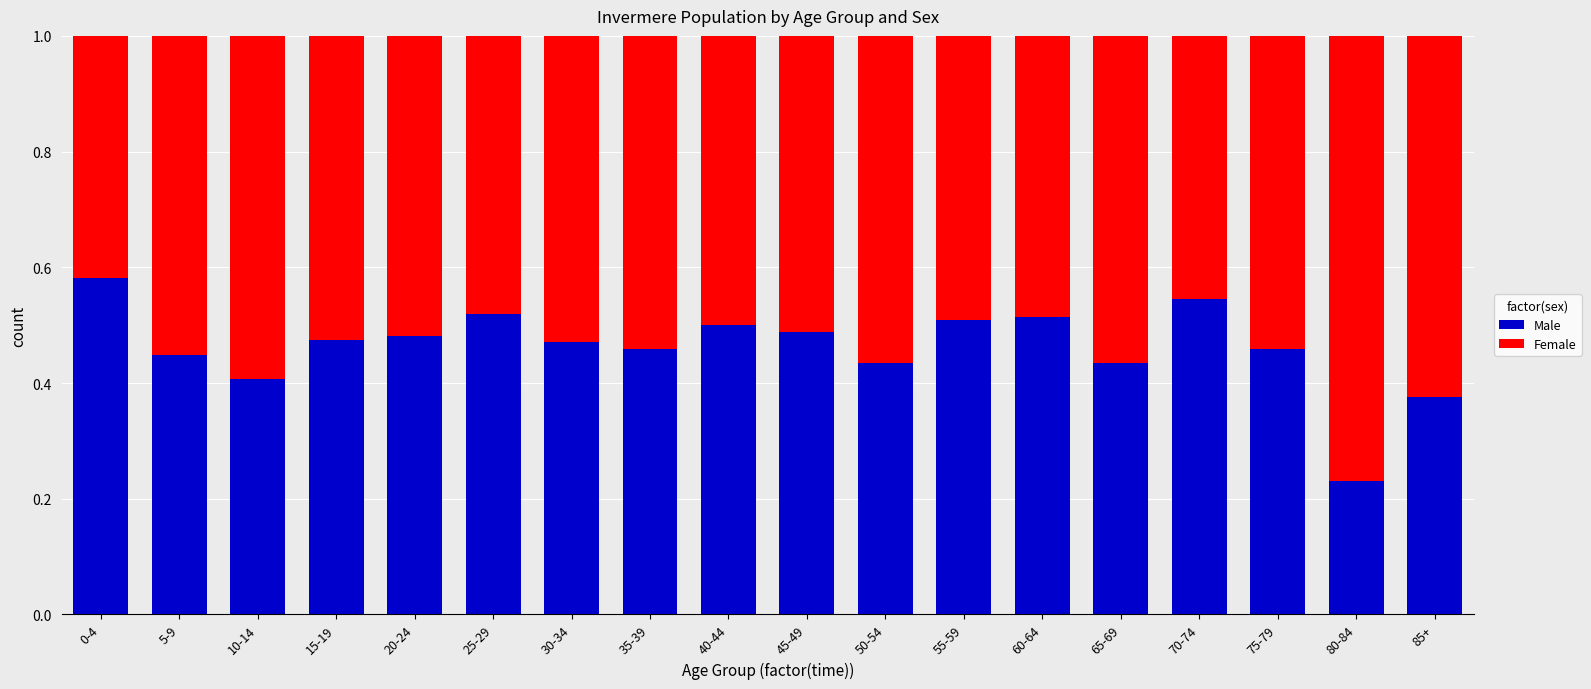

Which category has the lowest value in the Male series?

80-84